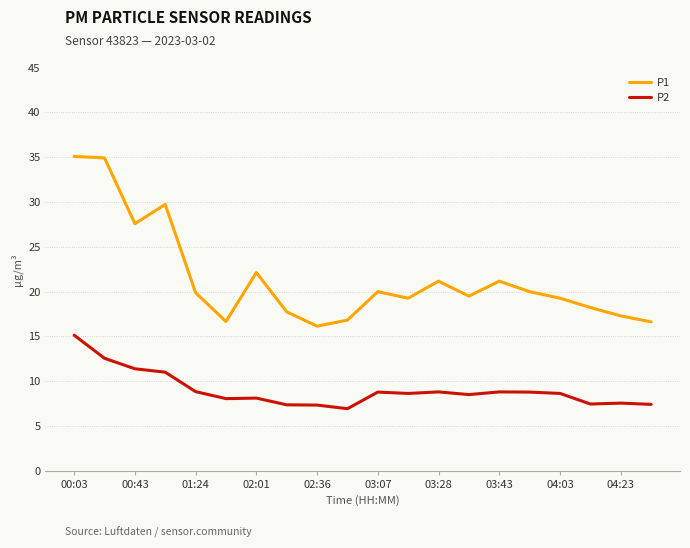

What is the highest value of the P2 series?

15.2